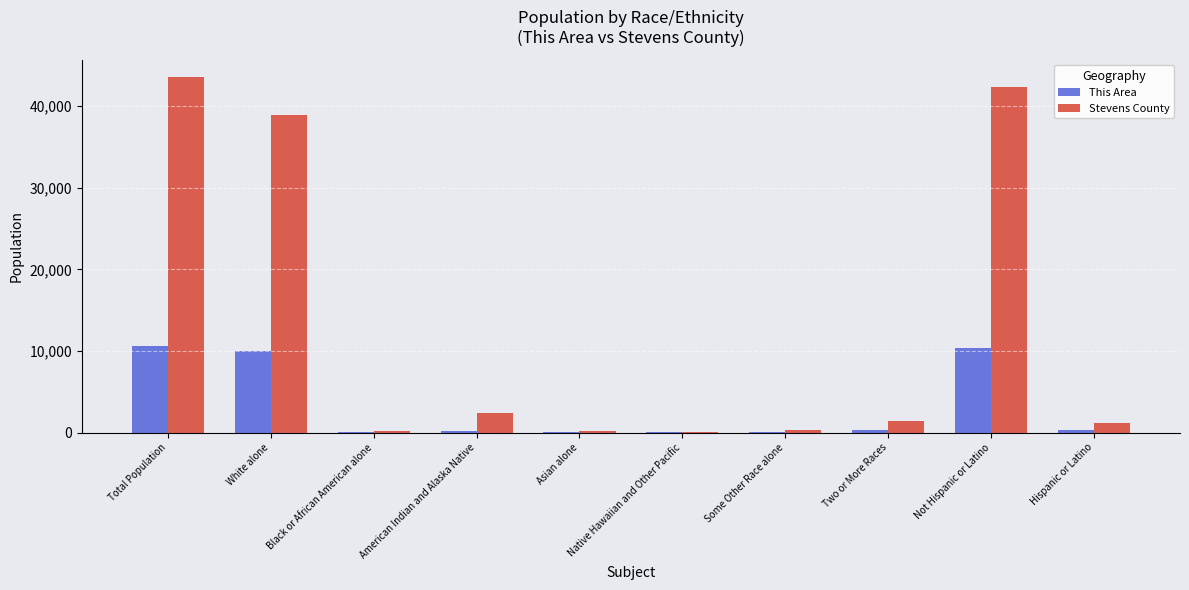

What is the total value across all series at Two or More Races?

1785